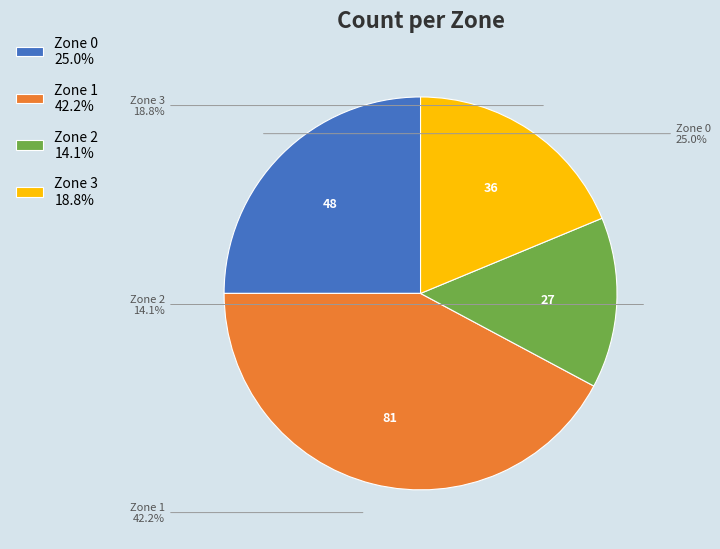

Which has a higher value, Zone 3 or Zone 0?

Zone 0